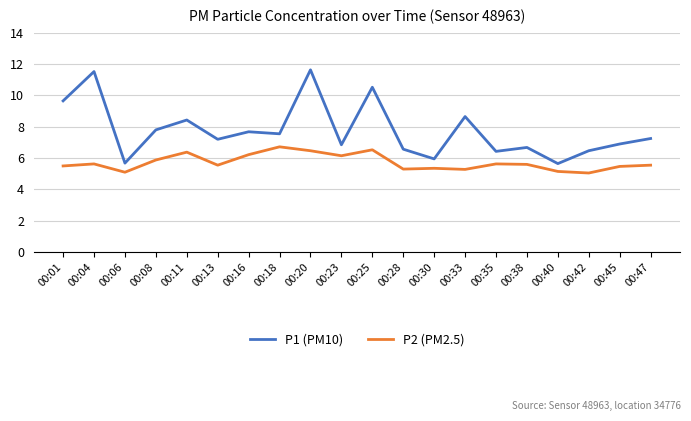

What are all the series names shown in the legend?

P1 (PM10), P2 (PM2.5)